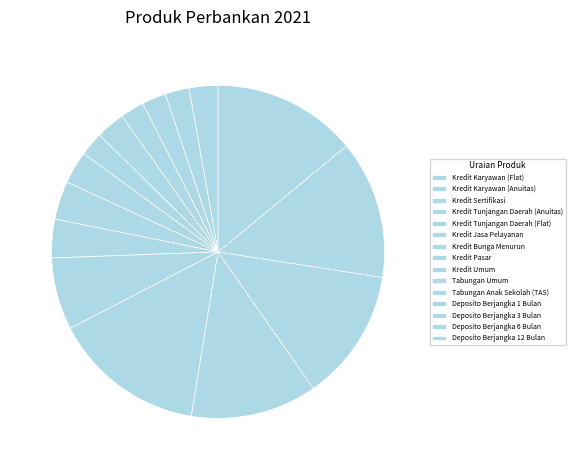

Is Kredit Karyawan (Anuitas) the majority of the pie?

No